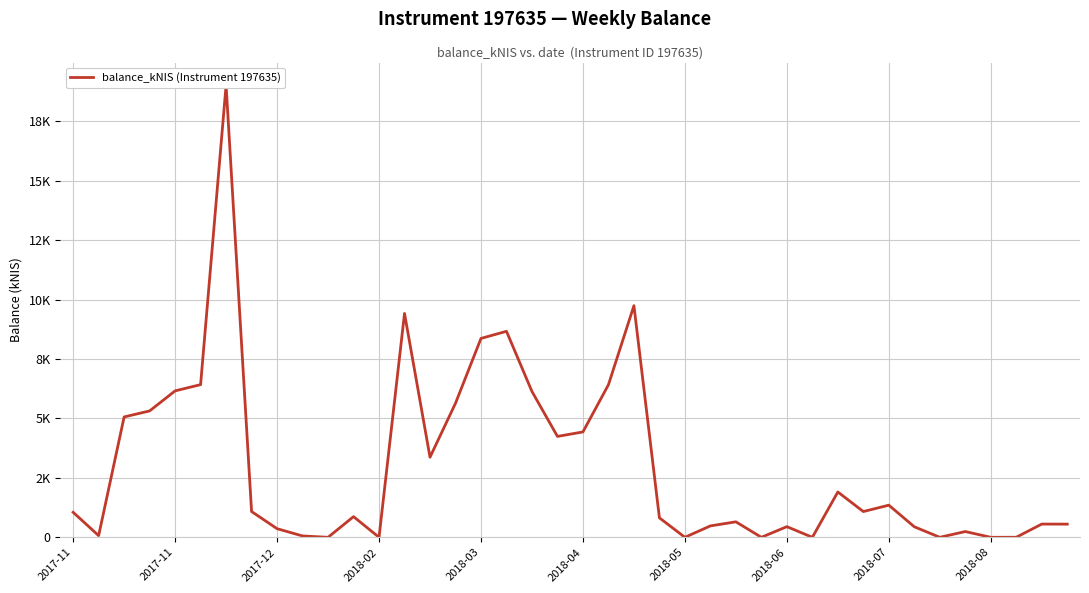

What is the average value?

3010.7